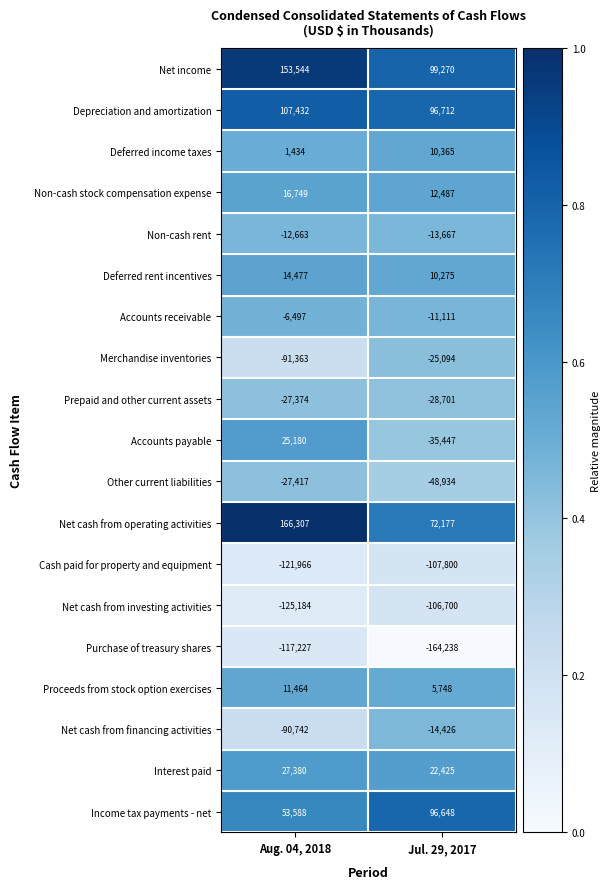

Rank the series at Jul. 29, 2017 from highest to lowest value.

Net income, Depreciation and amortization, Income tax payments - net, Net cash from operating activities, Interest paid, Non-cash stock compensation expense, Deferred income taxes, Deferred rent incentives, Proceeds from stock option exercises, Accounts receivable, Non-cash rent, Net cash from financing activities, Merchandise inventories, Prepaid and other current assets, Accounts payable, Other current liabilities, Net cash from investing activities, Cash paid for property and equipment, Purchase of treasury shares